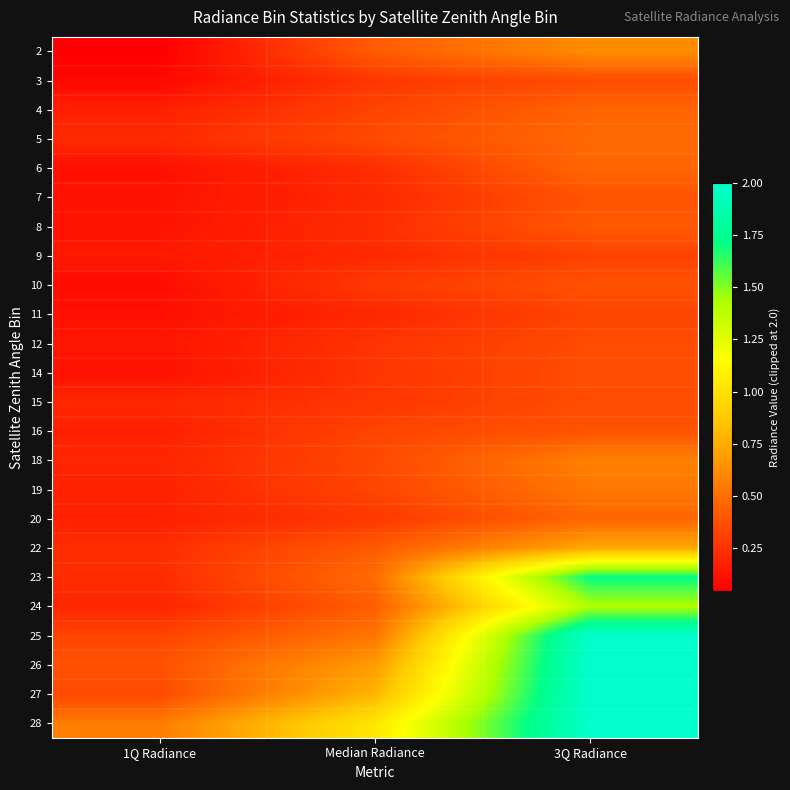

At which category does the chart reach its minimum across all series?

1Q Radiance